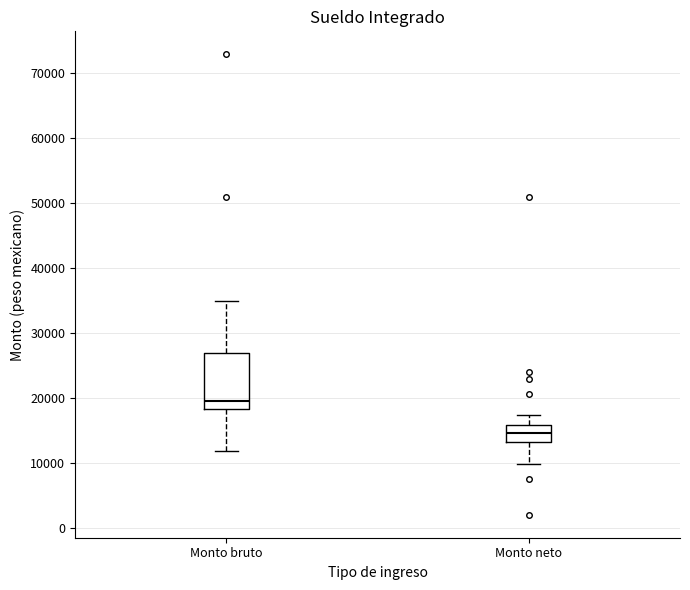

Reading left to right, read every box against the y-axis: the position of its median line, the range the box covers, and the ends of its whiskers. The values are not printed on the chart, so give them approximately, as read against the axis.

Monto bruto: median 20000, box 18000 to 27000, whiskers 12000 to 35000
Monto neto: median 15000, box 13000 to 16000, whiskers 10000 to 17000